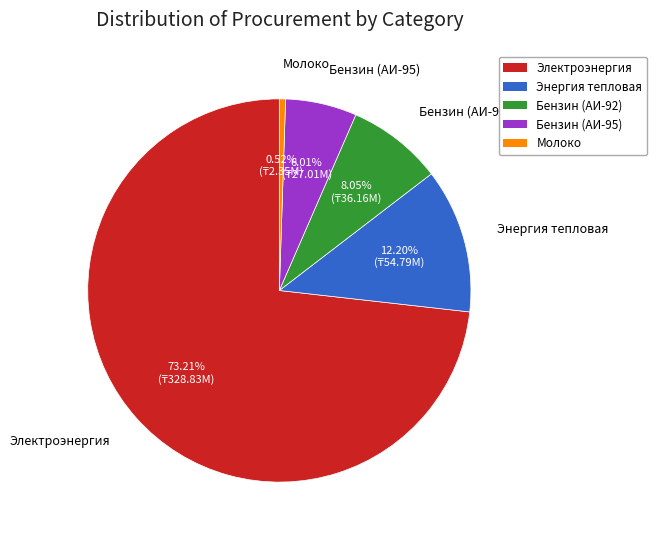

To the nearest percent, what percentage of the pie is Молоко?

1%